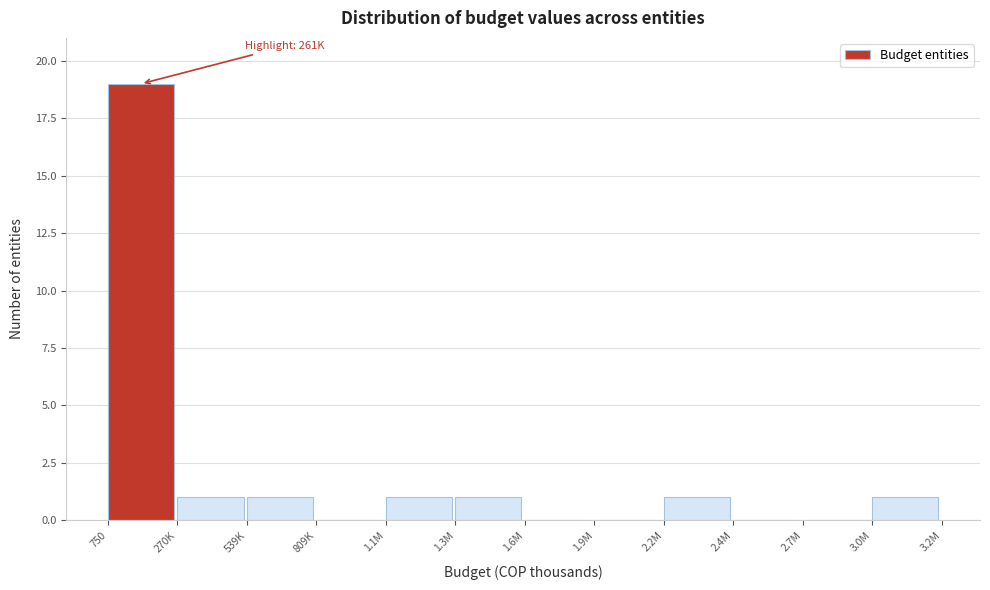

Reading left to right, list all the values displayed in this chart.

750=19	270K=1	539K=1	809K=0	1.1M=1	1.3M=1	1.6M=0	1.9M=0	2.2M=1	2.4M=0	2.7M=0	3.0M=1